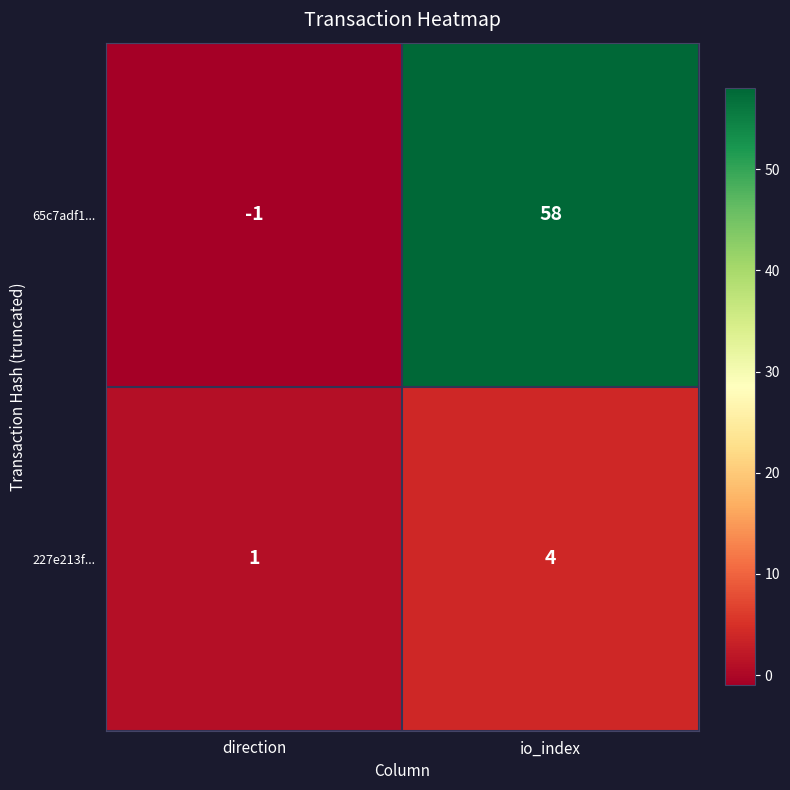

What is the spread (max minus min) of values at direction?

2